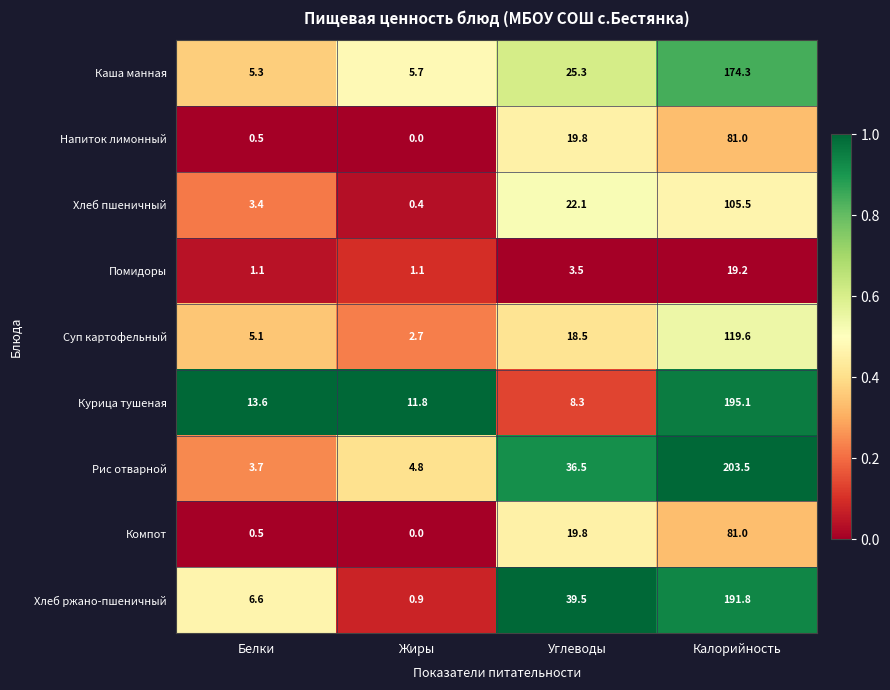

At which category is the sum across all series the highest?

Калорийность